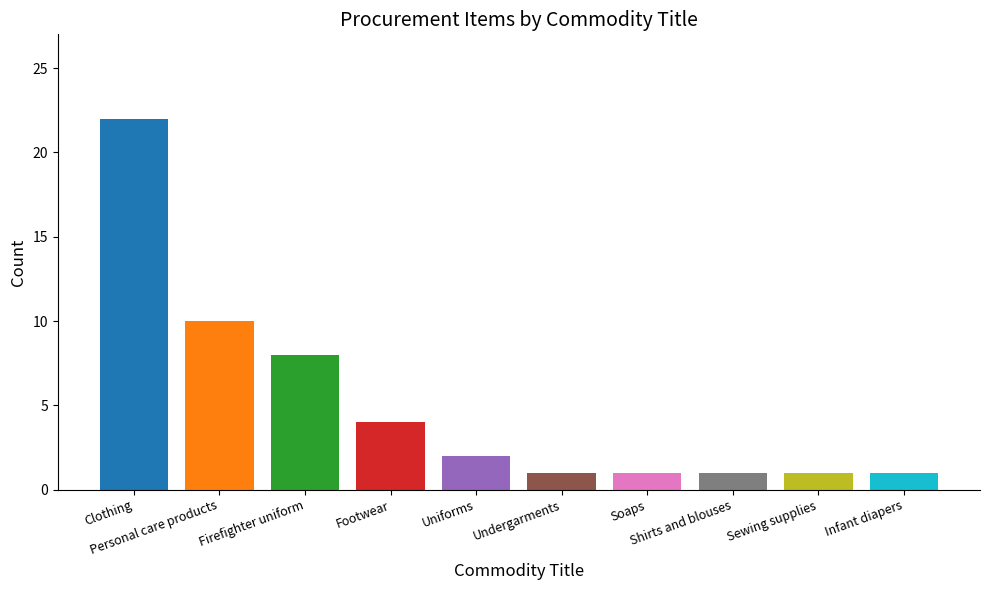

What is the average value?

5